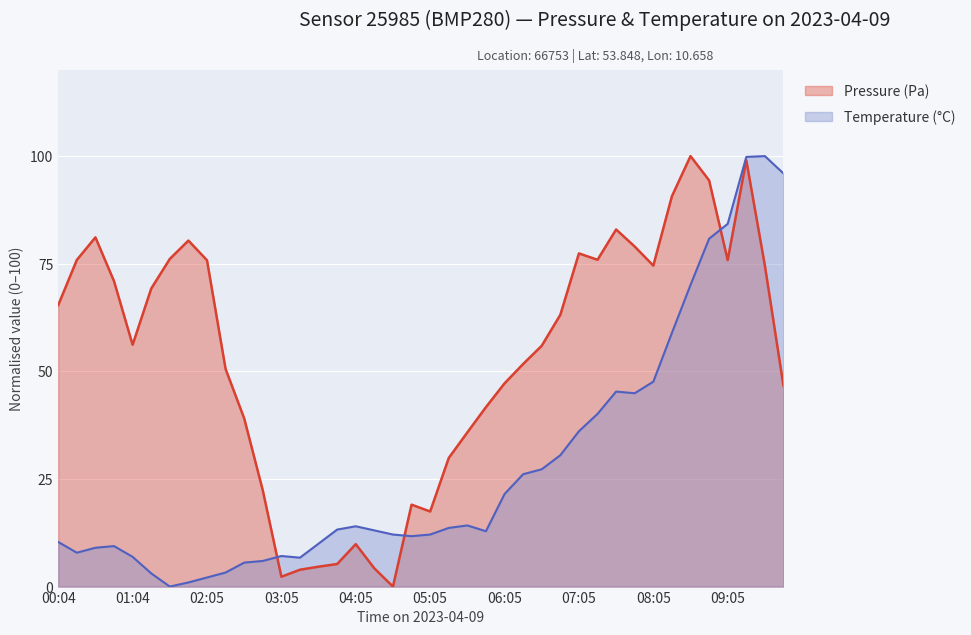

At which label does Pressure (Pa) first exceed 63?

00:04